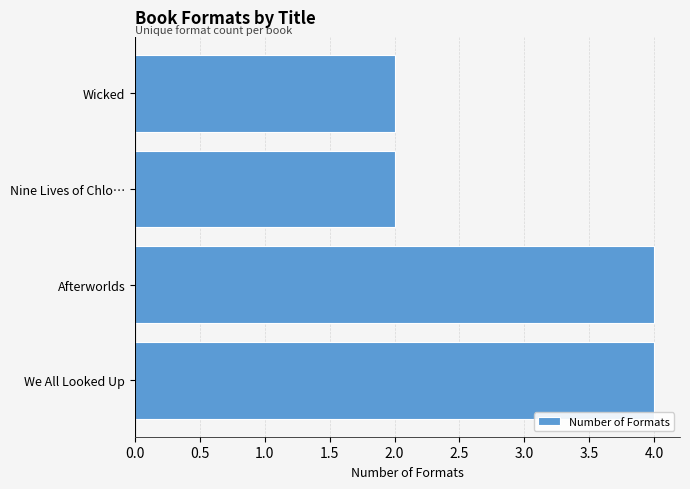

What is the maximum value shown in the chart?

4